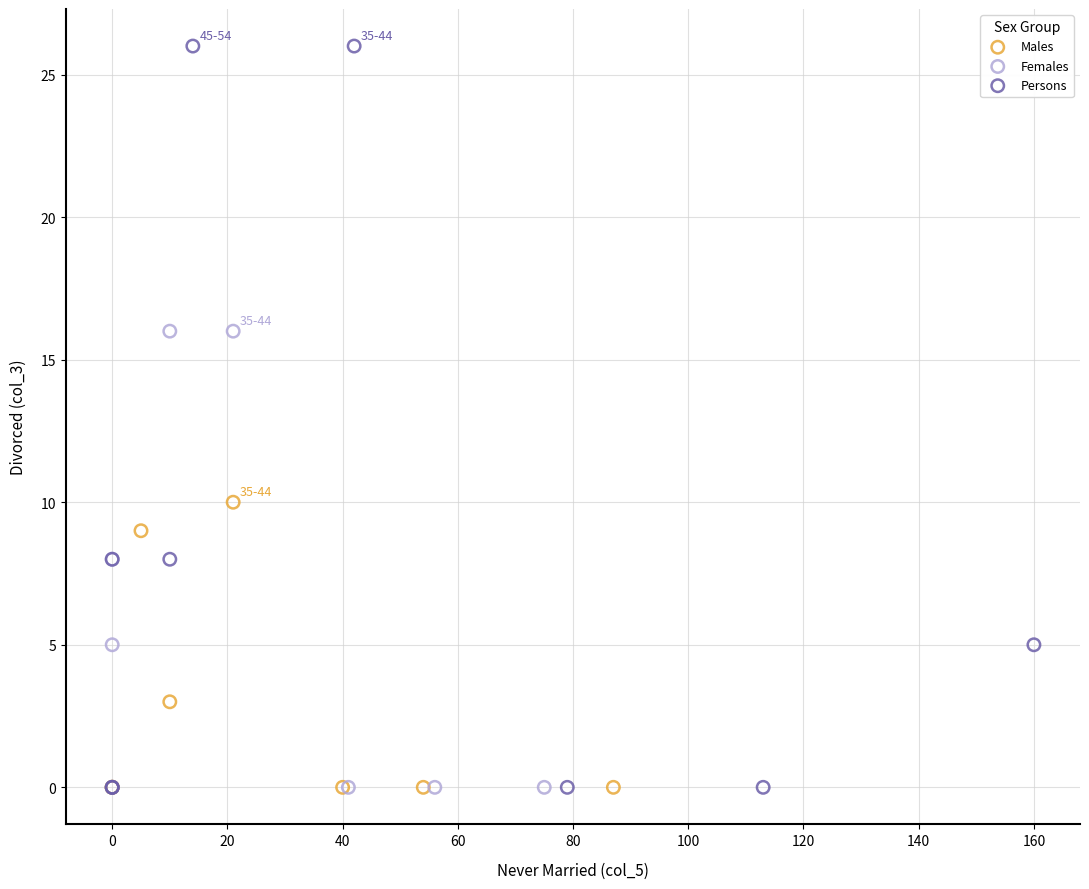

Which series contains the highest Y value?

Persons